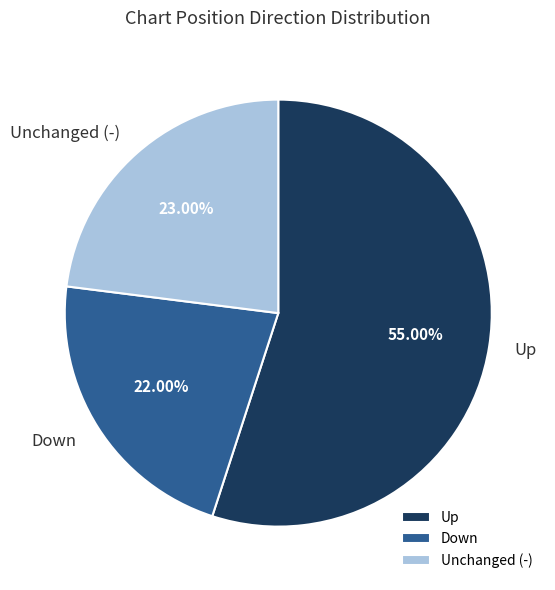

Approximately how many times larger is the value at Down compared to Unchanged (-)?

1.0